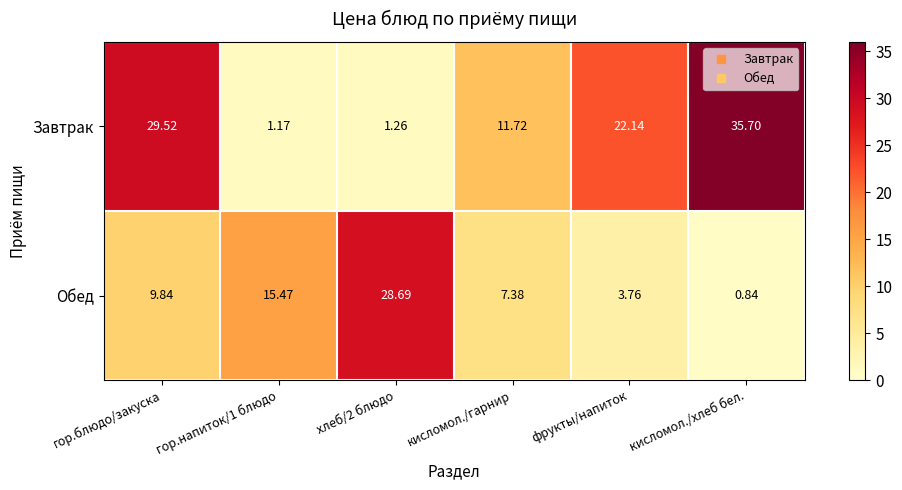

What is the spread (max minus min) of values at кисломол./гарнир?

4.3